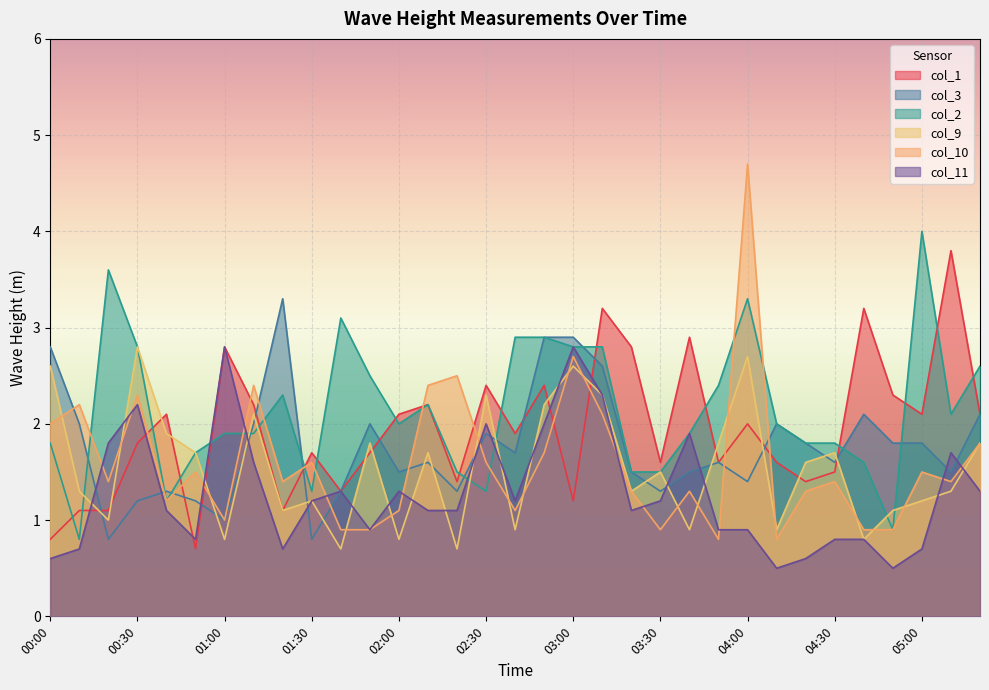

What is the value of the col_1 point at the 30th from the left?

2.3